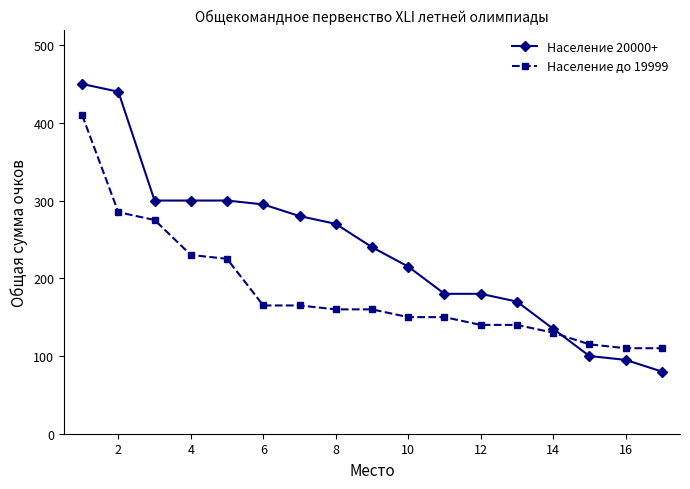

Rank the series by their maximum value, from lowest to highest.

Население до 19999, Население 20000+